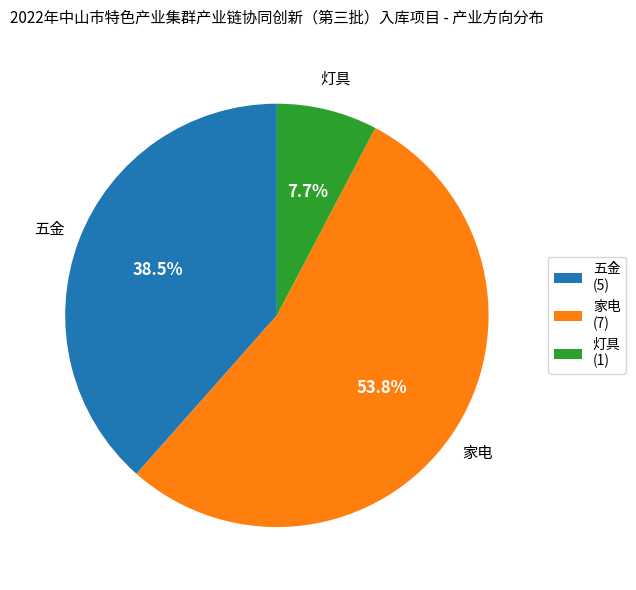

To the nearest percent, what portion does 家电 represent?

54%